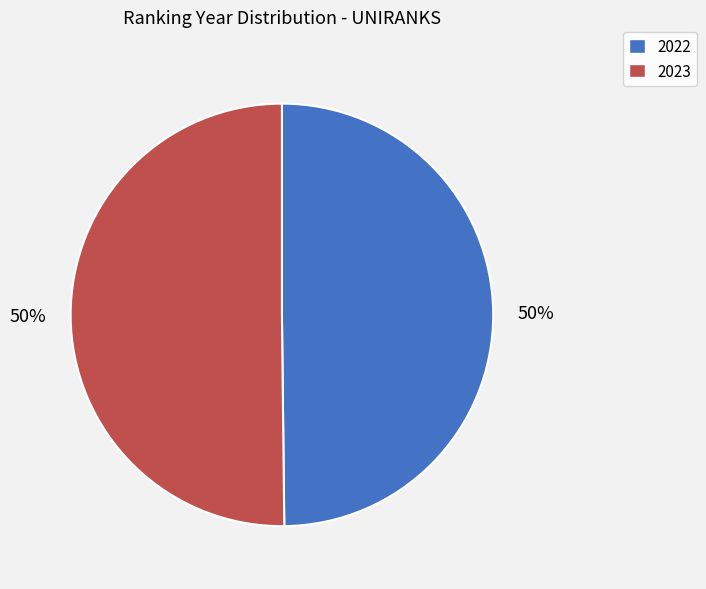

The 2023 slice represents 56% of the pie. True or false?

False